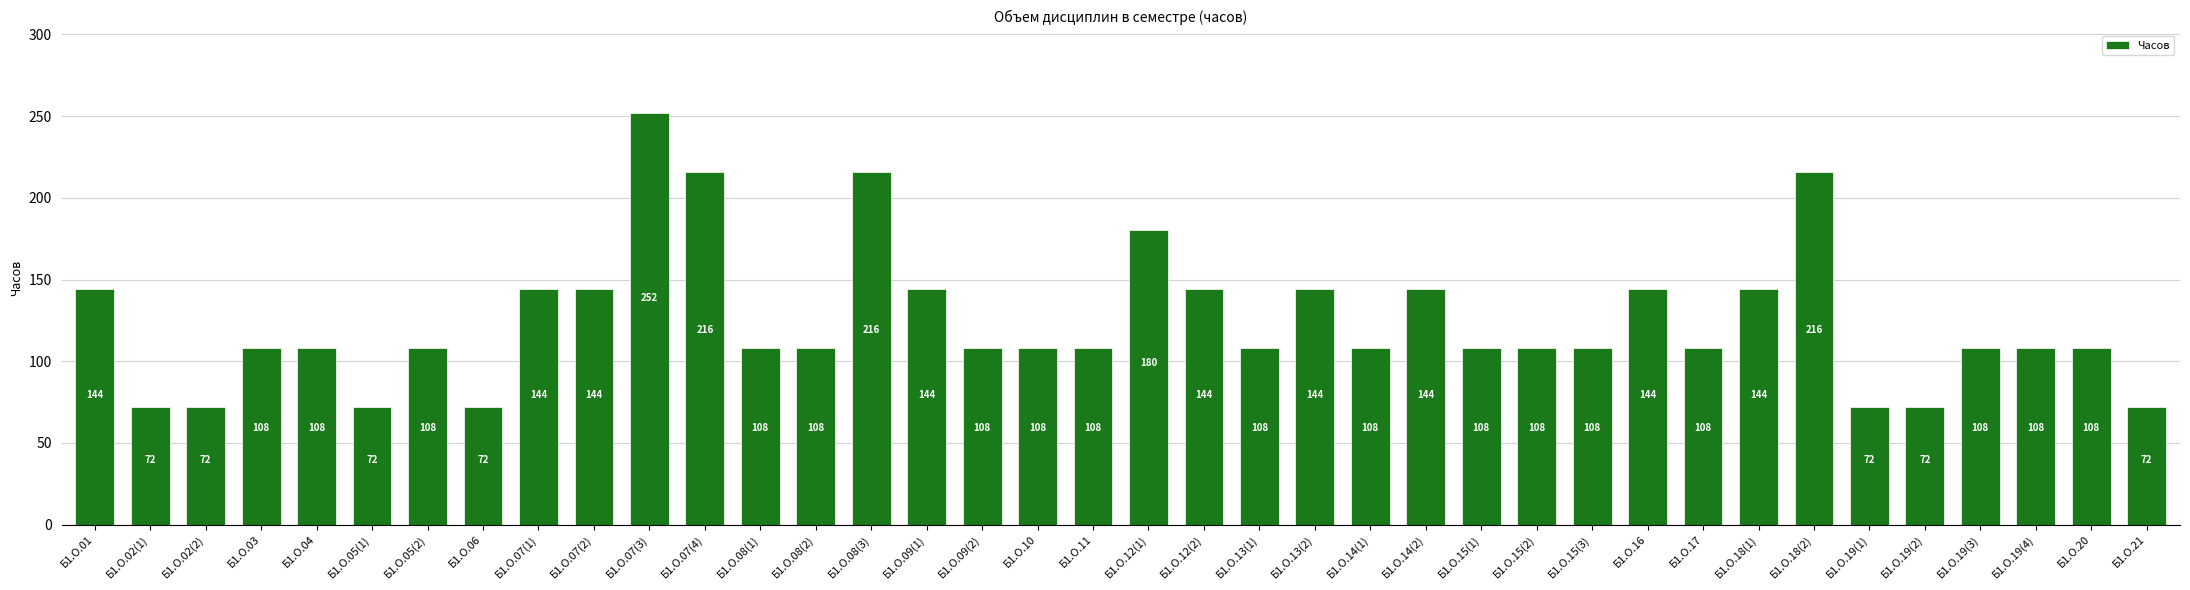

What is the difference between the maximum and minimum values?

180